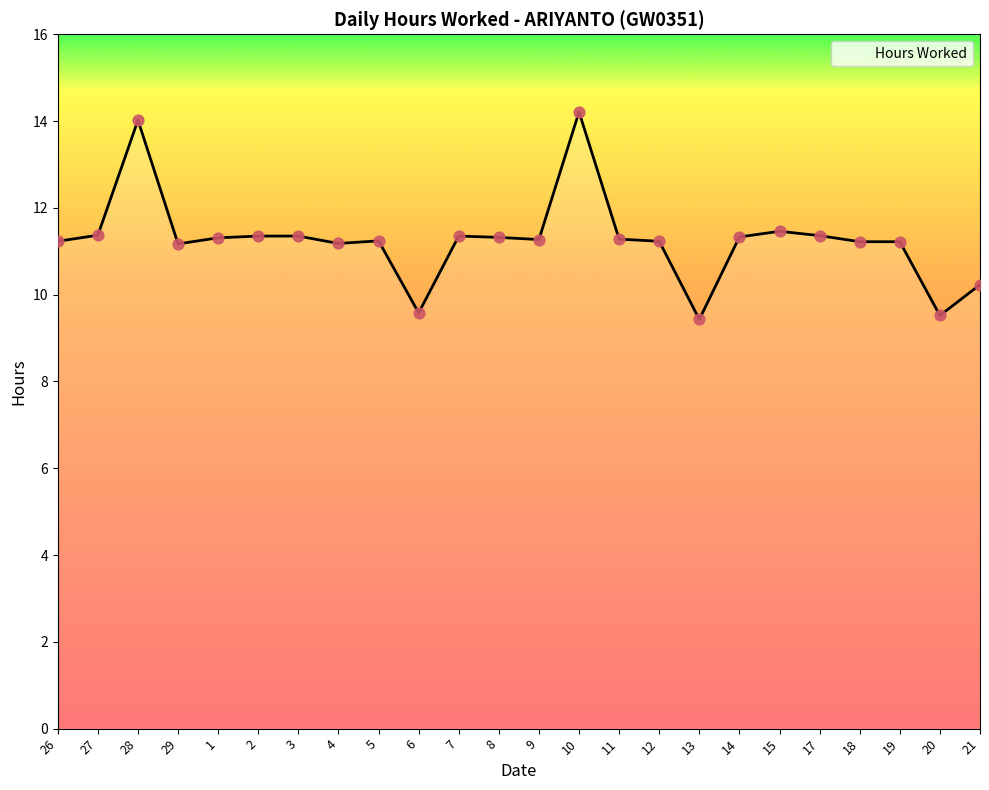

What is the change in value from 13 to 20?

+0.1